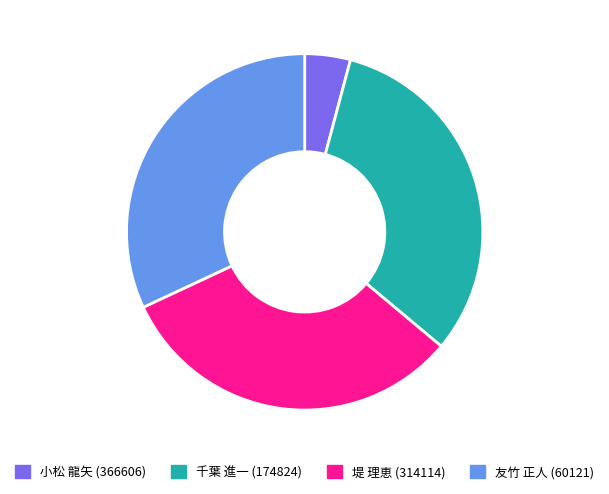

Between 小松 龍矢 (366606) and 千葉 進一 (174824), which is larger?

千葉 進一 (174824)